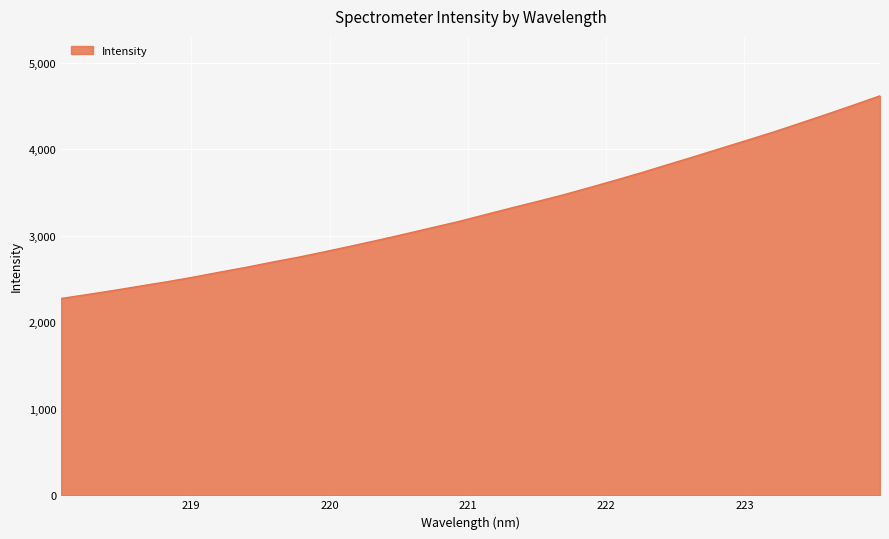

What is the difference between the maximum and minimum values?

2342.8